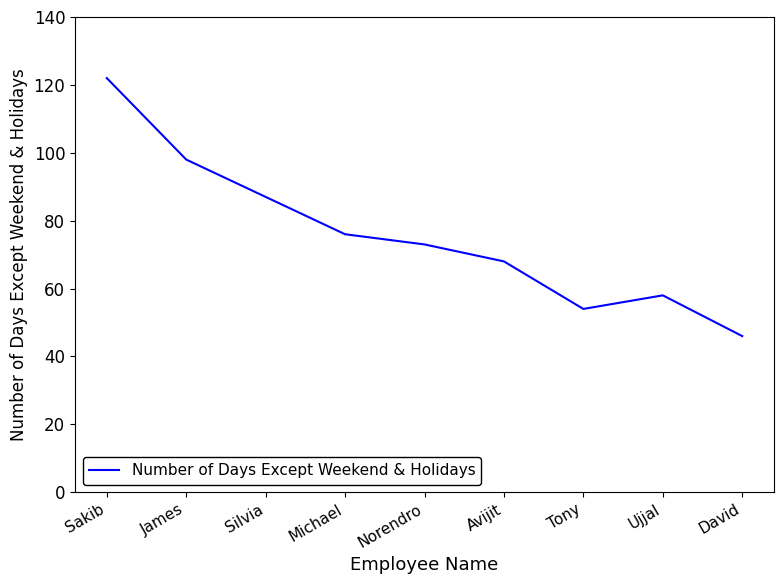

Count the number of categories in the chart.

9